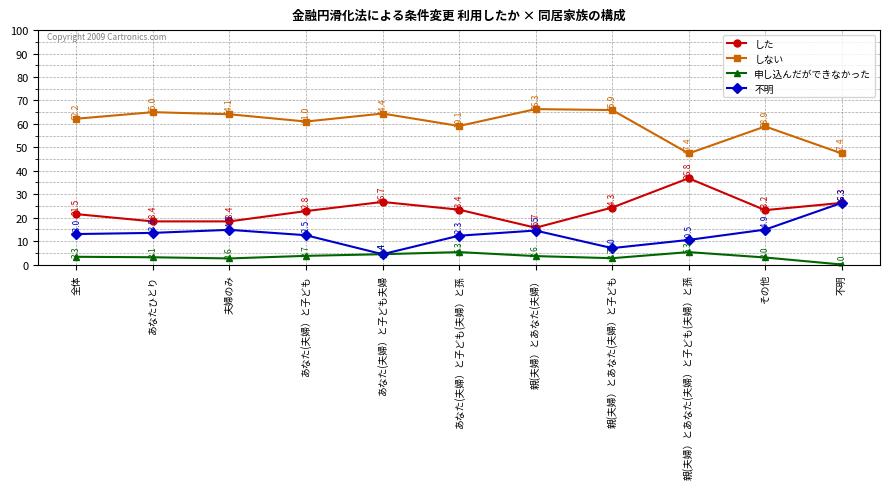

Where is the first local maximum for した?

あなた(夫婦）と子ども夫婦